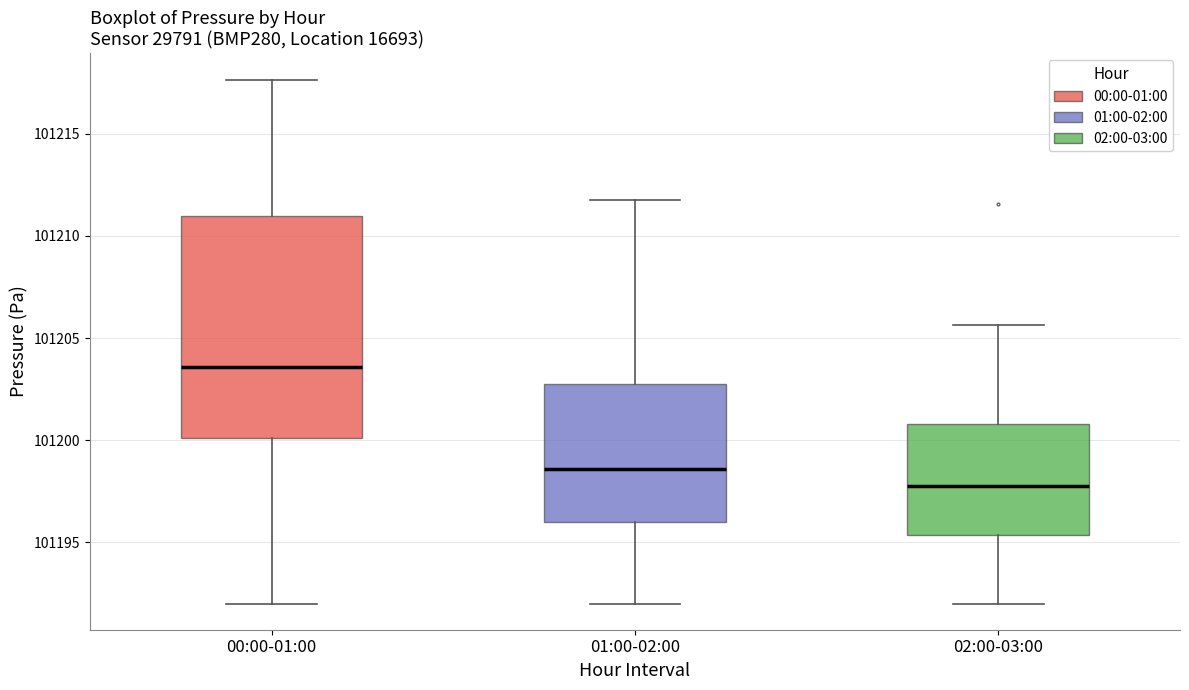

Reading left to right, read every box against the y-axis: the position of its median line, the range the box covers, and the ends of its whiskers. The values are not printed on the chart, so give them approximately, as read against the axis.

00:00-01:00: median 101203.5, box 101200.0 to 101211.0, whiskers 101192.0 to 101217.5
01:00-02:00: median 101198.5, box 101196.0 to 101203.0, whiskers 101192.0 to 101212.0
02:00-03:00: median 101197.5, box 101195.5 to 101201.0, whiskers 101192.0 to 101205.5